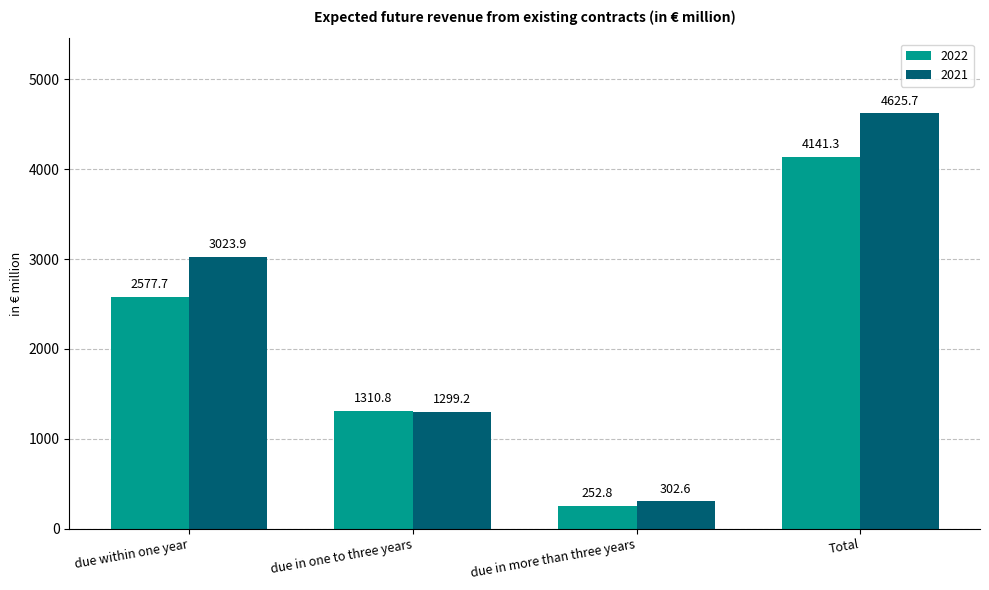

What is the difference between the highest and lowest values at due in one to three years?

11.6